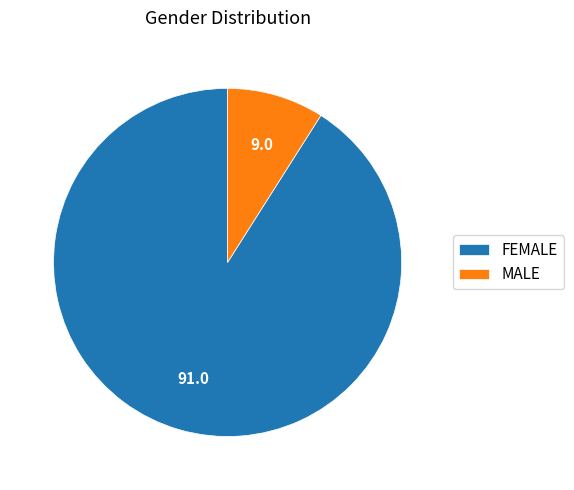

Rank the categories by value from highest to lowest.

FEMALE, MALE